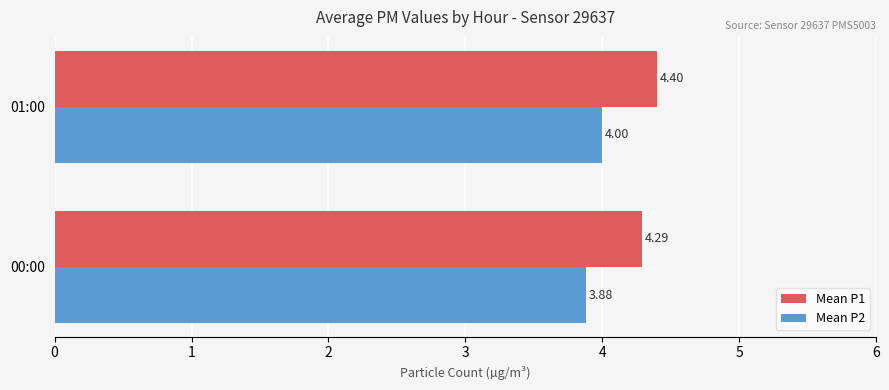

At which category is the sum across all series the highest?

01:00